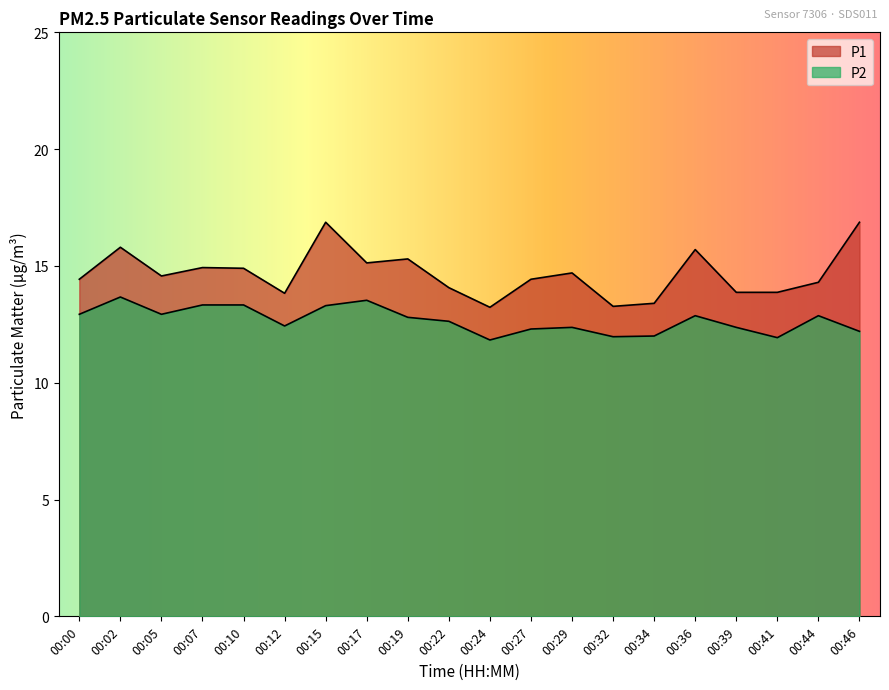

Is it true that P2 equals 13.3 at 00:15?

True